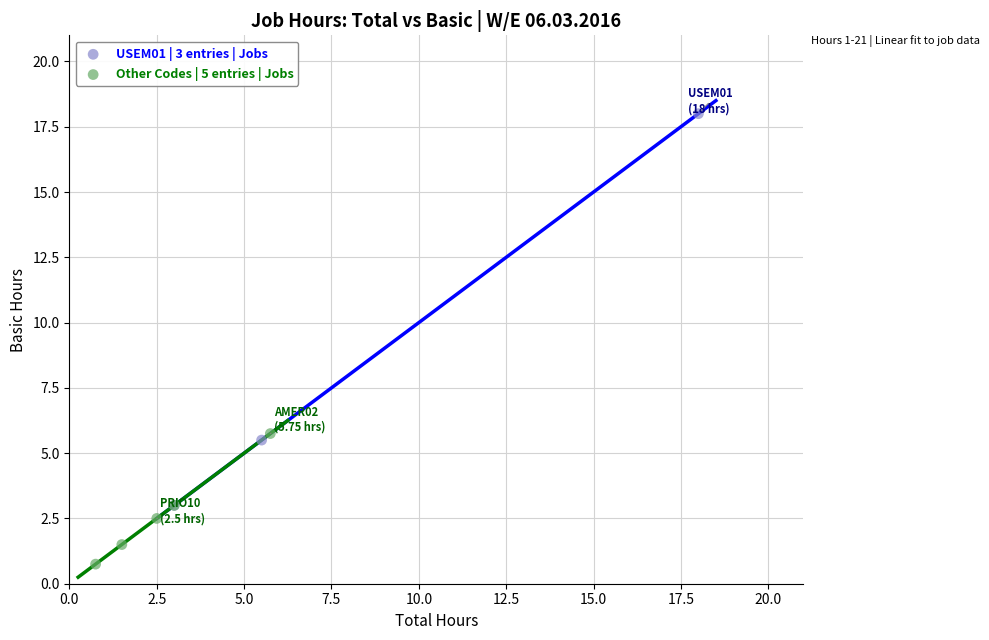

Which series contains the highest Y value?

USEM01 | 3 entries | Jobs